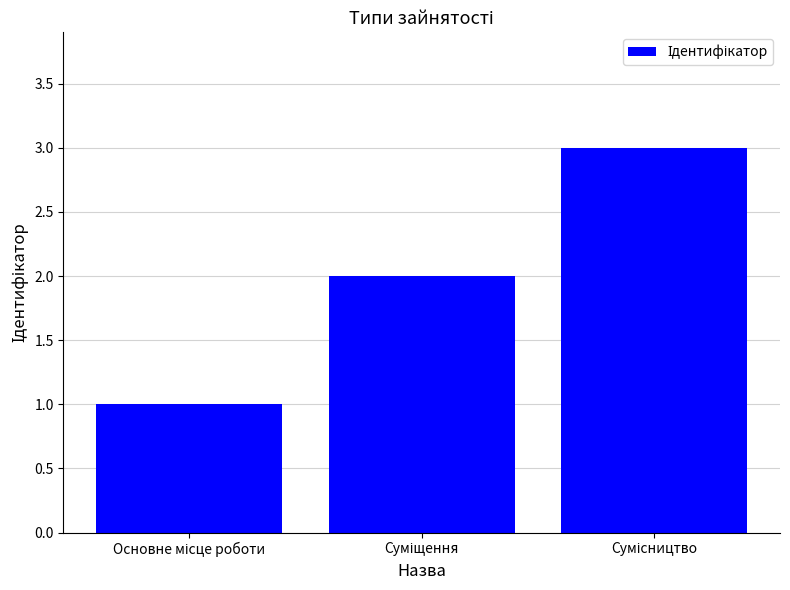

What is the sum of all values?

6